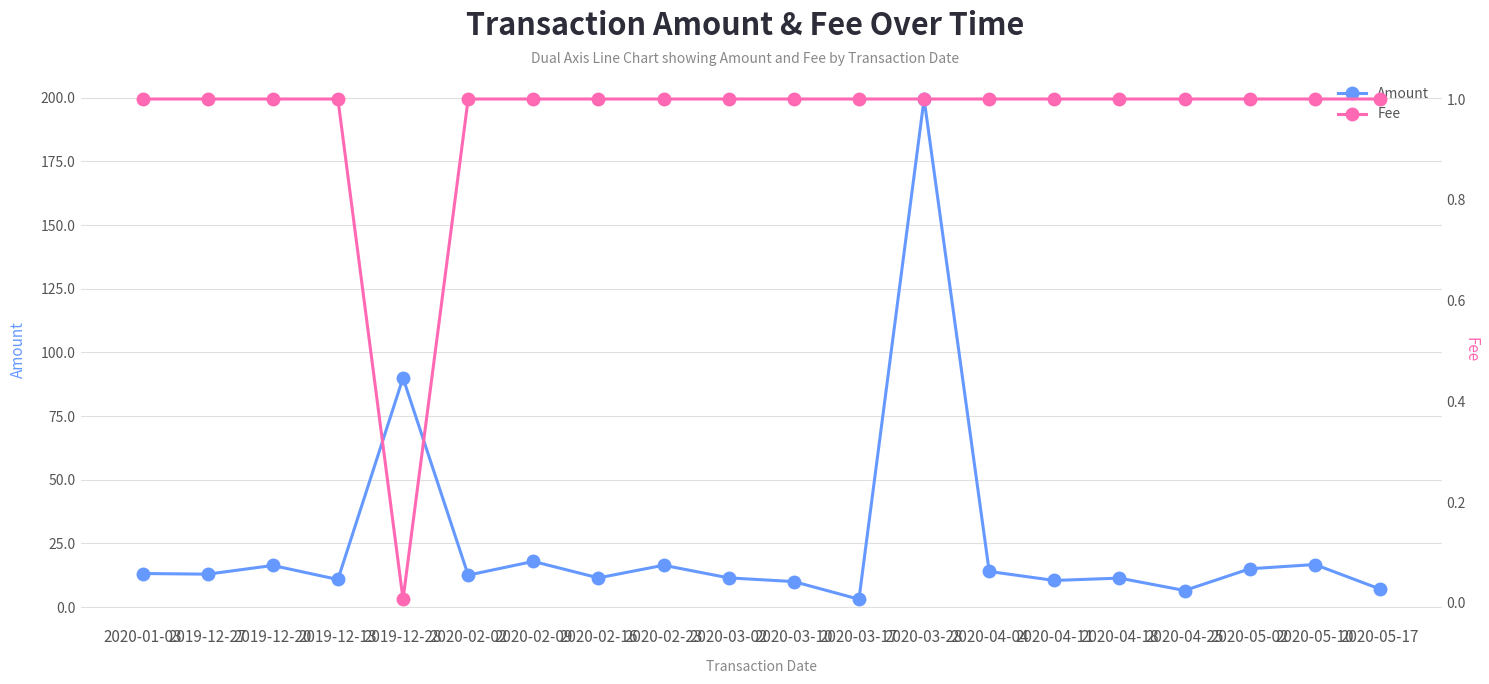

What is the total value across all series at 2020-02-02?

13.5